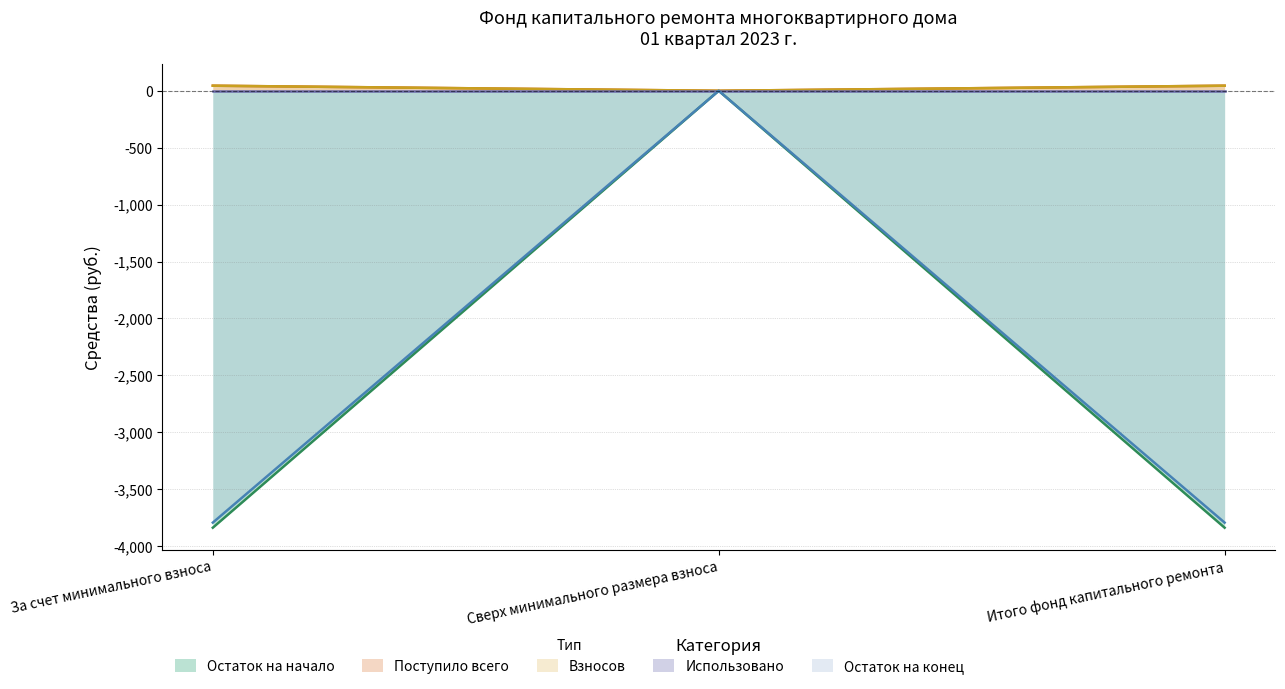

True or false: Остаток на начало has a value of -3838.3 at За счет минимального взноса.

True